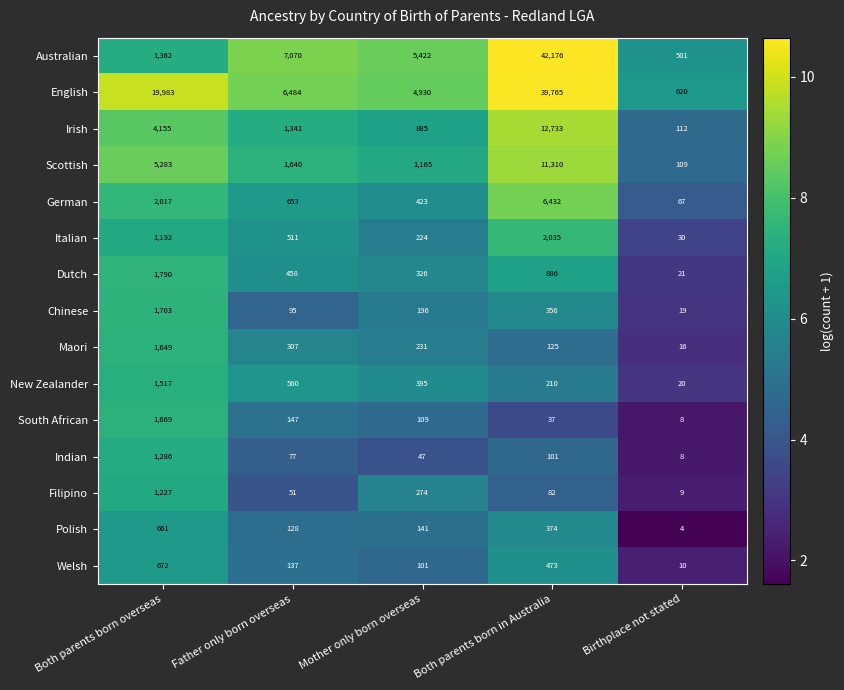

Is it true that Dutch equals 2555 at Both parents born overseas?

False